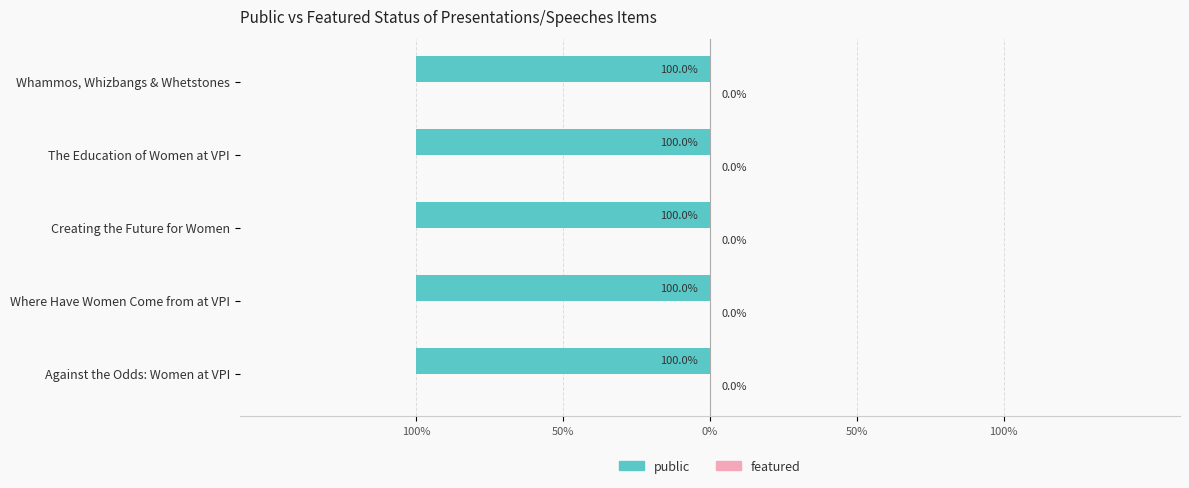

What are all the series names shown in the legend?

public, featured